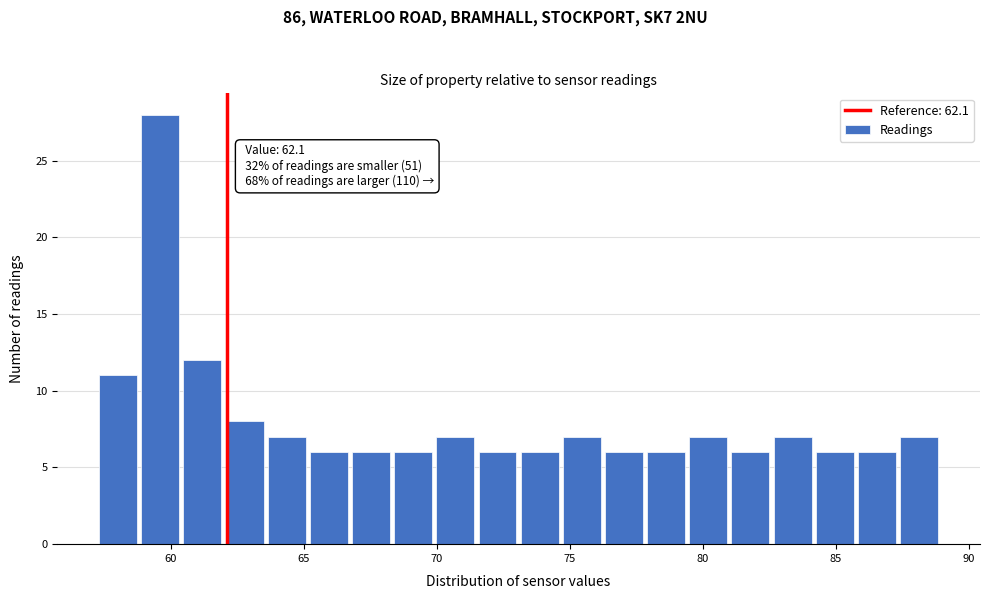

Read against the x-axis, roughly where is the centre of the tallest bar?

59.5